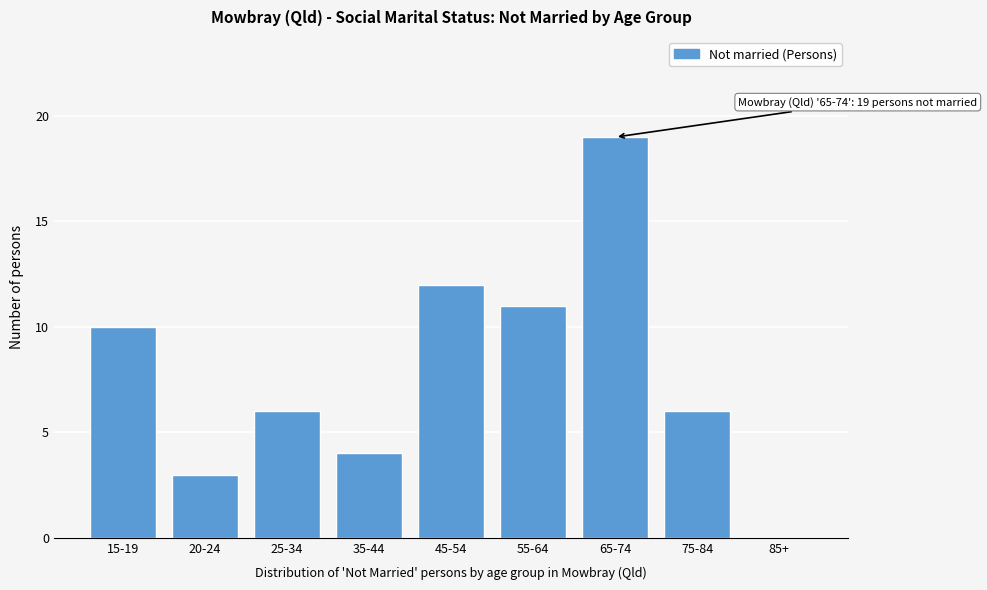

Reading left to right, transcribe all the data shown in this chart.

15-19=10	20-24=3	25-34=6	35-44=4	45-54=12	55-64=11	65-74=19	75-84=6	85+=0